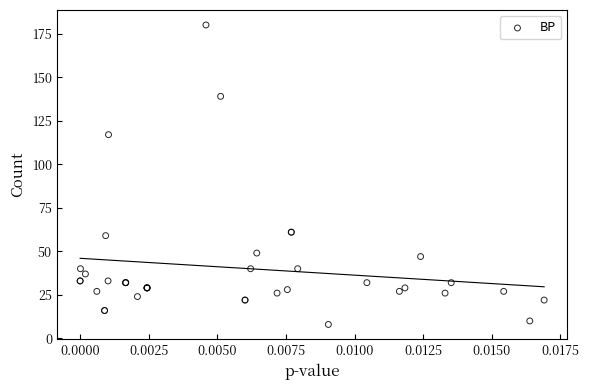

What Y value in the scatter plot is closest to 94?

117